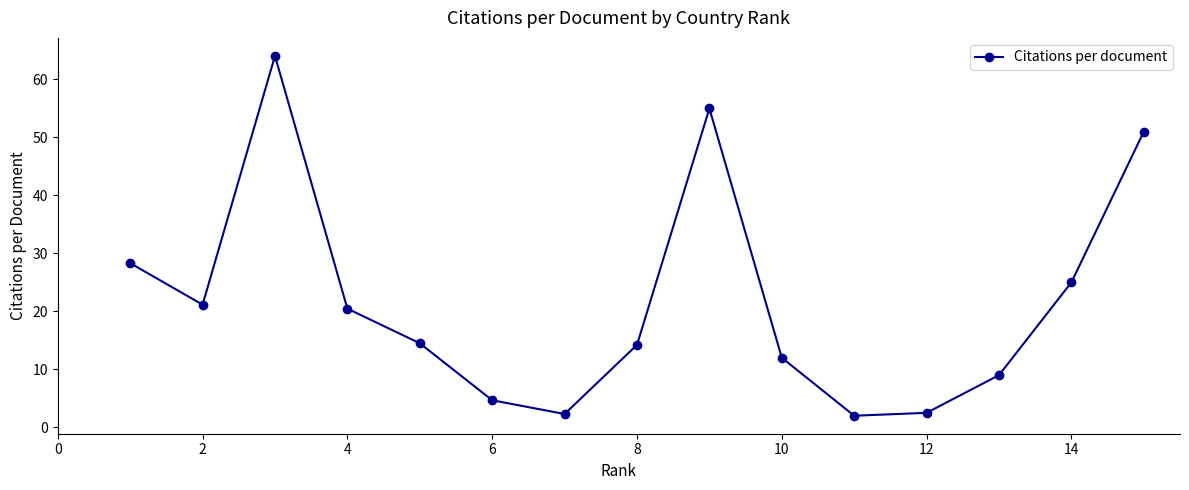

How many points are lower than both their immediate neighbors (excluding endpoints)?

3